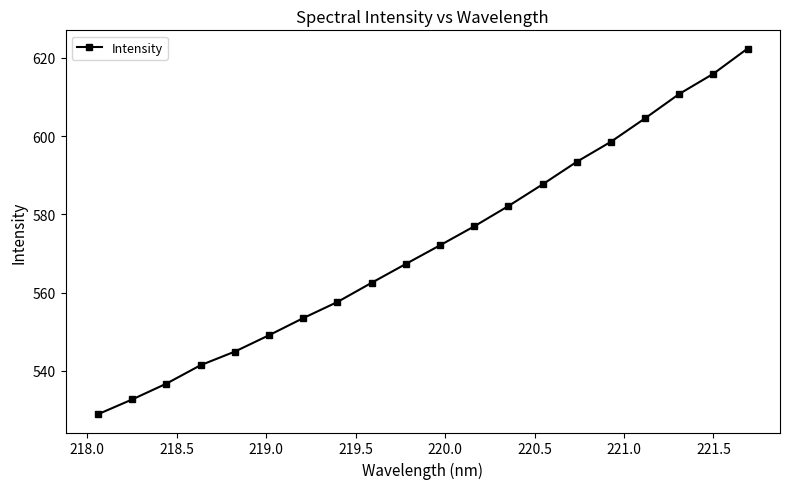

Does the chart display data point markers on the line(s)?

Yes